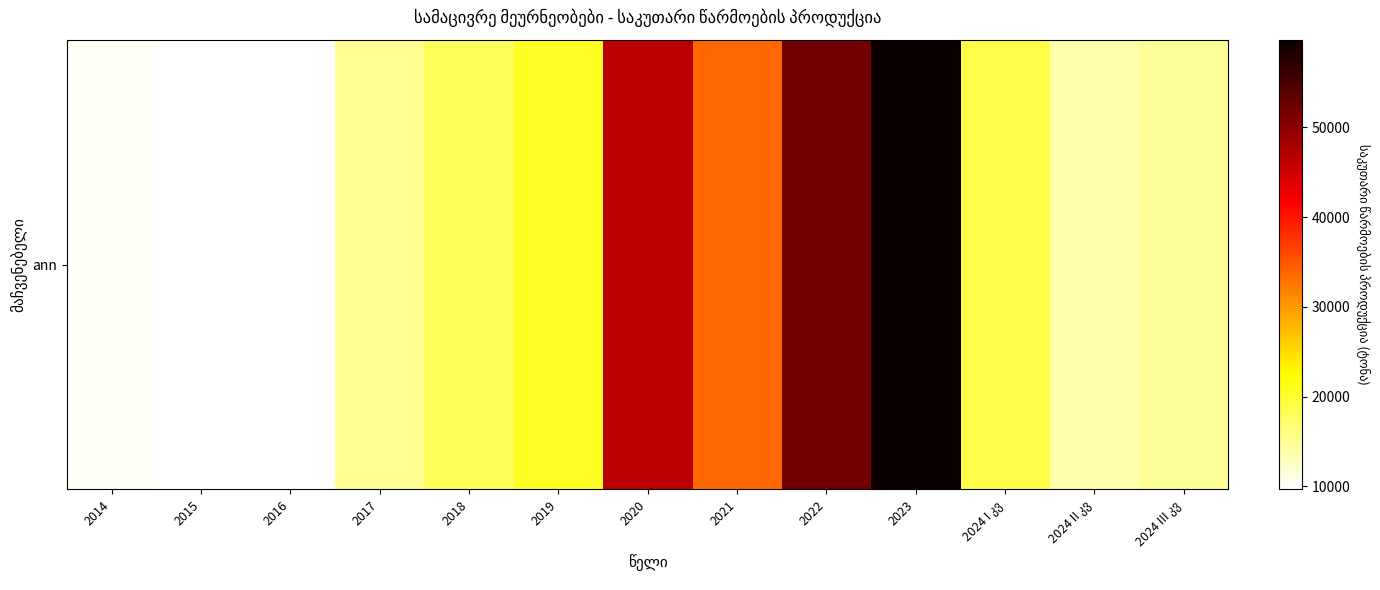

True or false: the data shows 17173.4 at 2015.

False